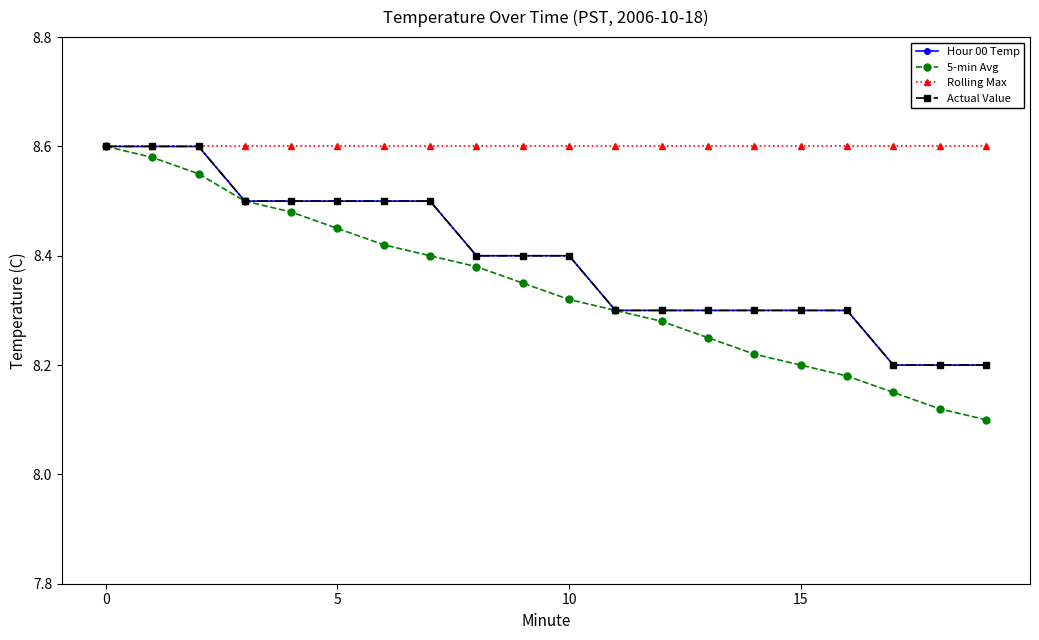

True or false: Hour 00 Temp and Rolling Max intersect in this chart.

False